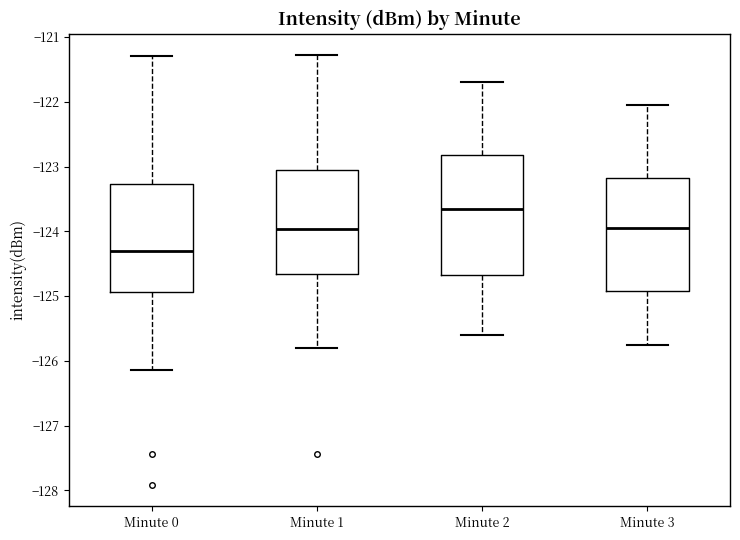

Where does the median line of the box for Minute 3 sit on the y-axis? The values are not printed on the chart, so give them approximately, as read against the axis.

-123.9